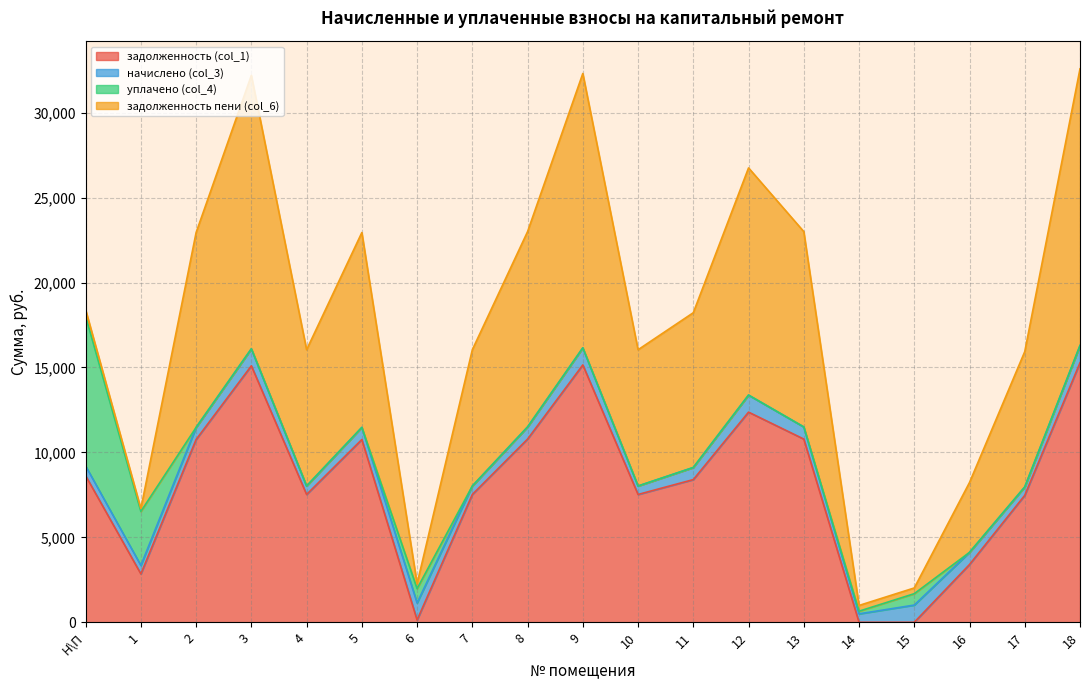

Which series ends up on top after the final intersection of уплачено (col_4) and задолженность пени (col_6)?

задолженность пени (col_6)